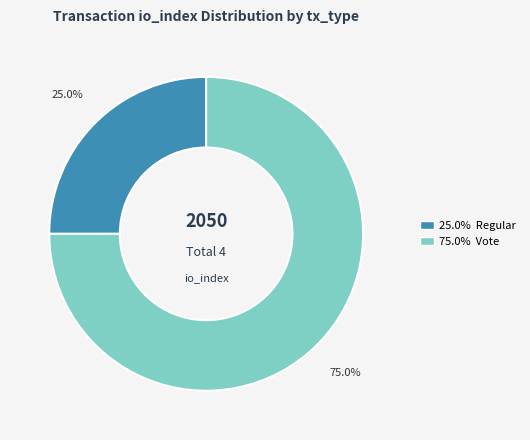

Does any single category account for the majority?

Yes